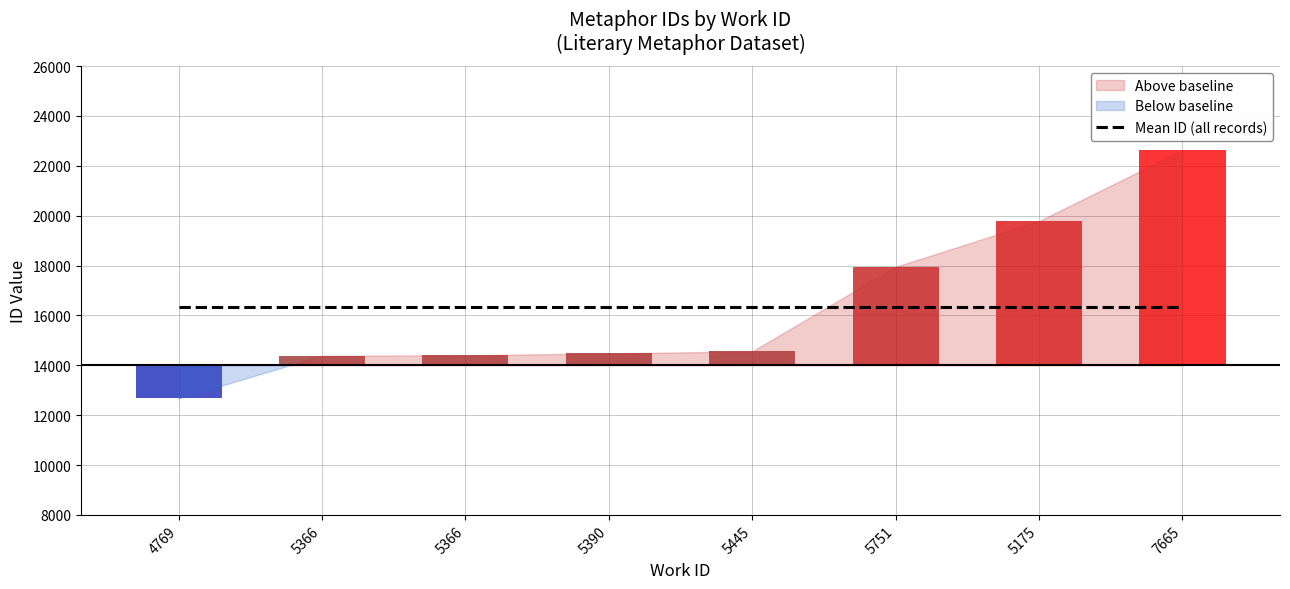

What is the label of the 1st bar from the left?

4769